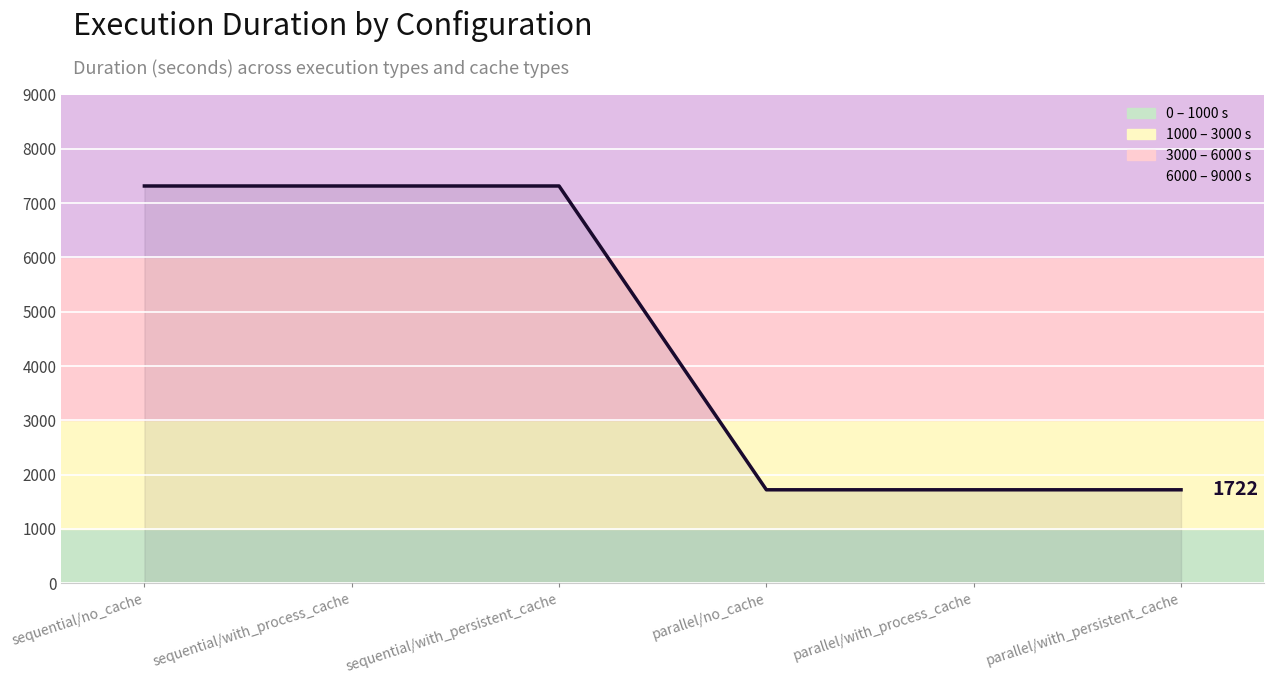

Is it true that the value at parallel/no_cache is 2764.4?

False